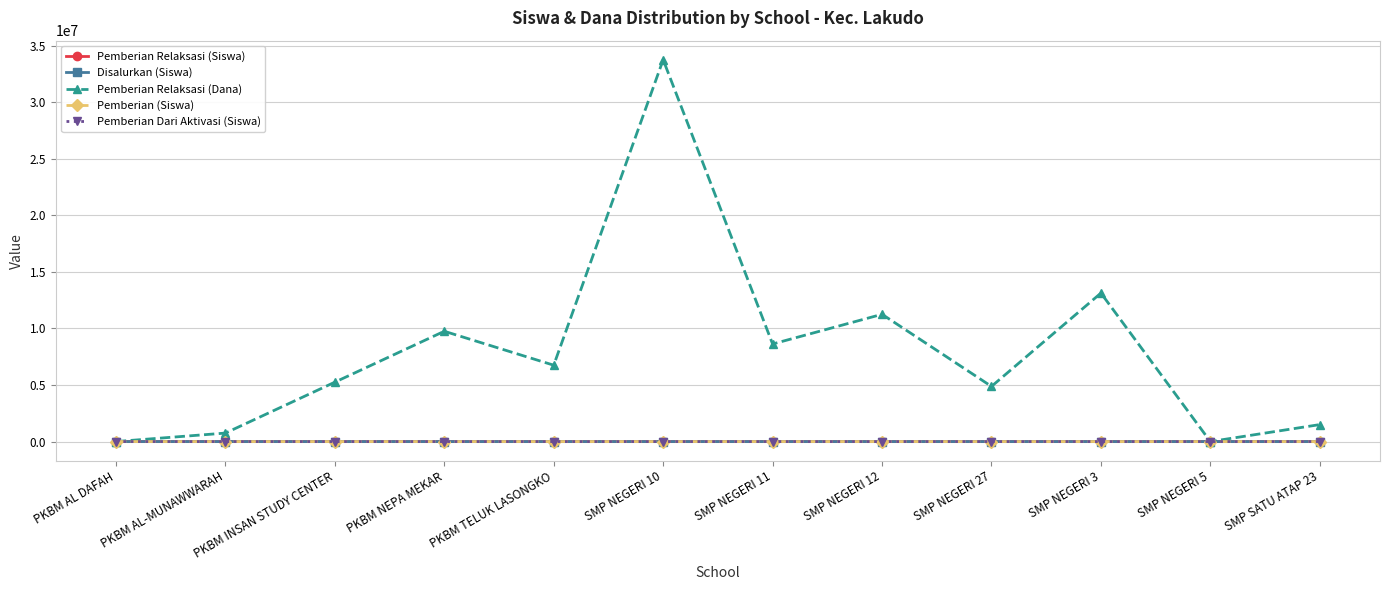

What is the average value of the Pemberian Dari Aktivasi (Siswa) series?

4